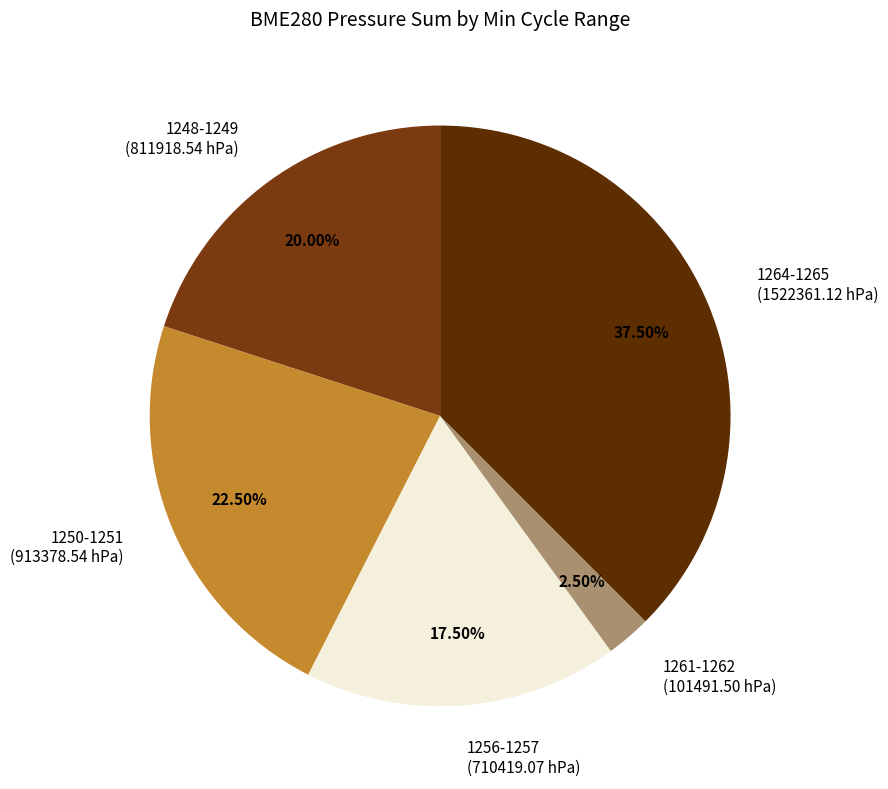

Count the number of slices in the pie.

5